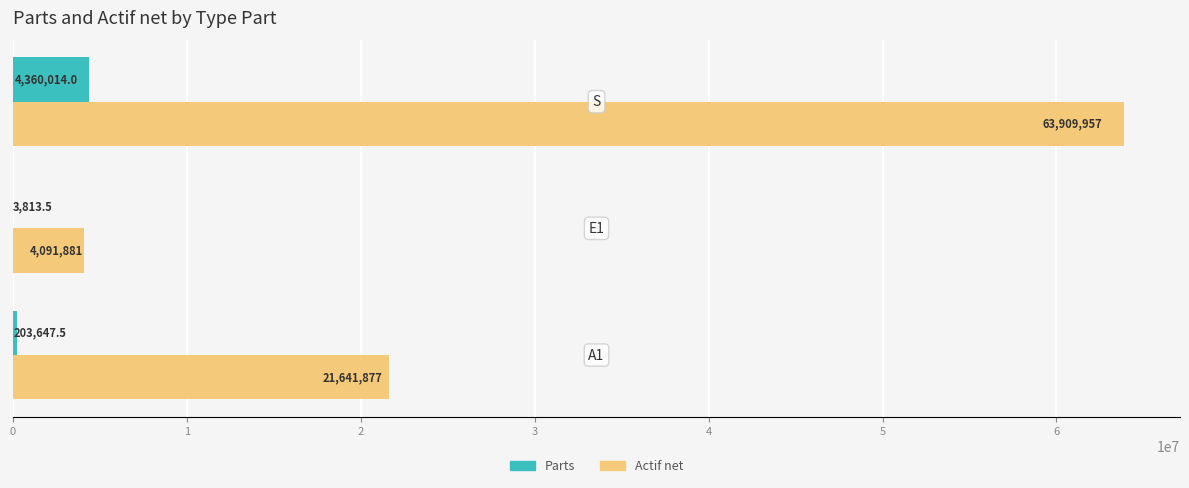

Which series has the largest total across all categories?

Actif net